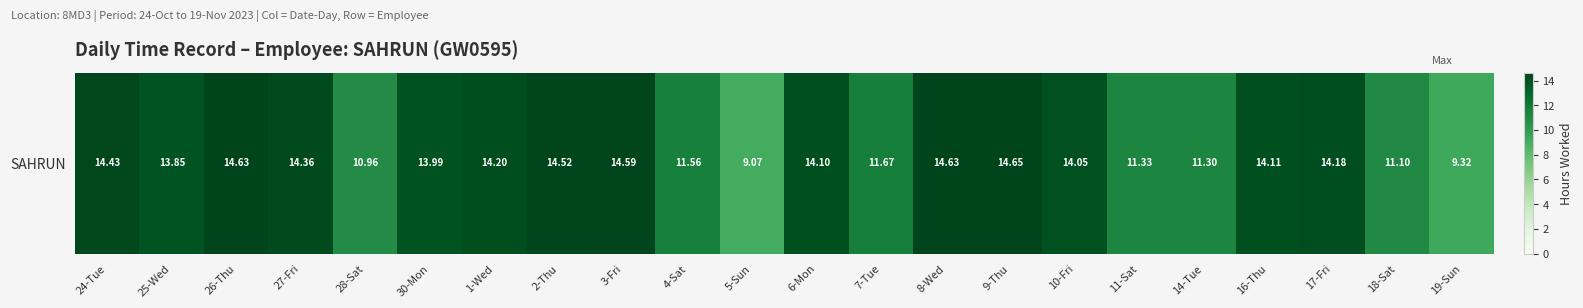

What is the change in value from 9-Thu to 10-Fri?

-0.6